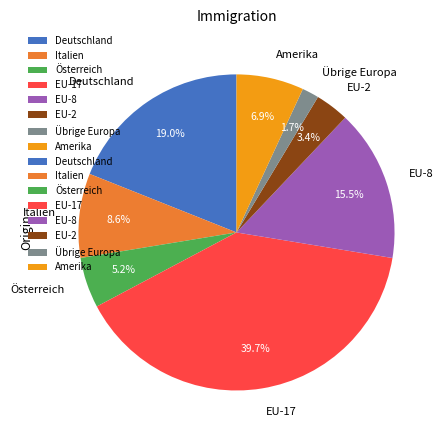

Do Deutschland and EU-8 together represent more than half of the pie?

No